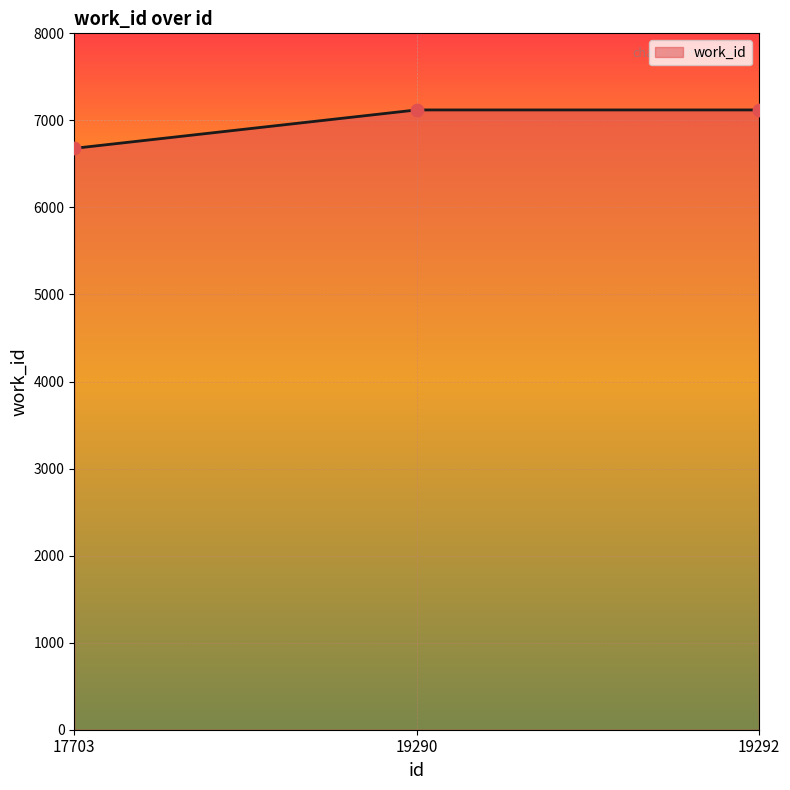

Between 17703 and 19290, which is larger?

19290